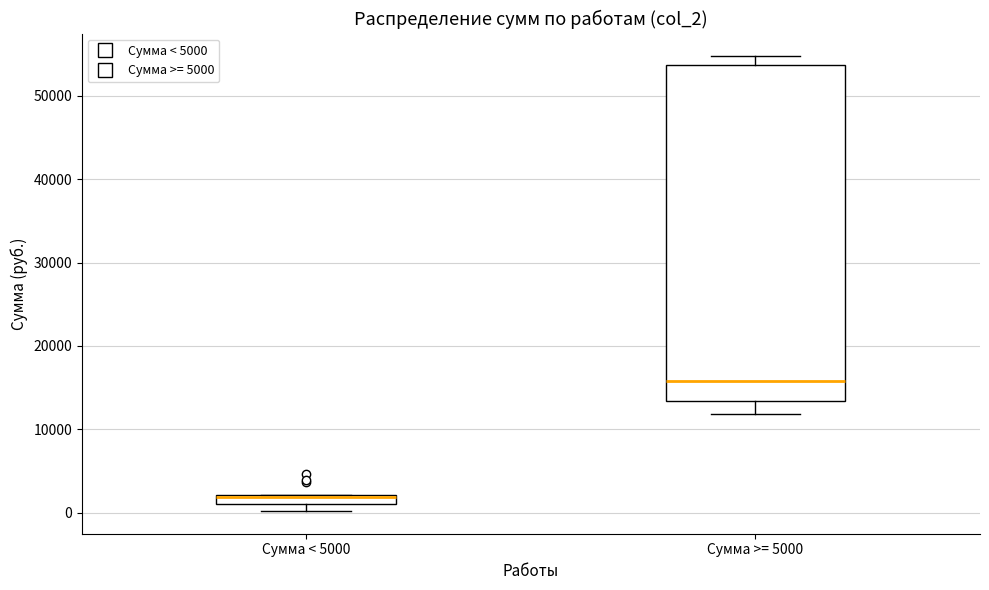

Where is the upper edge of the box for Сумма < 5000 on the y-axis? The values are not printed on the chart, so give them approximately, as read against the axis.

2000